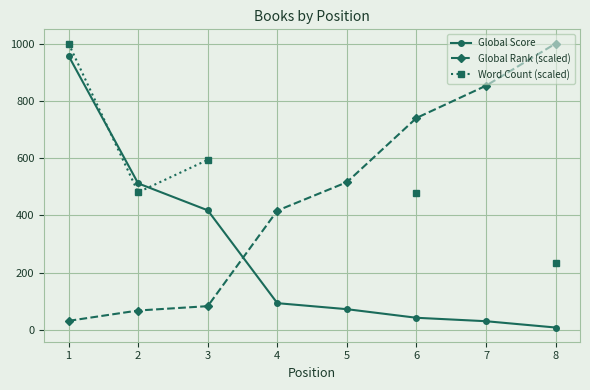

What are all the series names shown in the legend?

Global Score, Global Rank (scaled), Word Count (scaled)